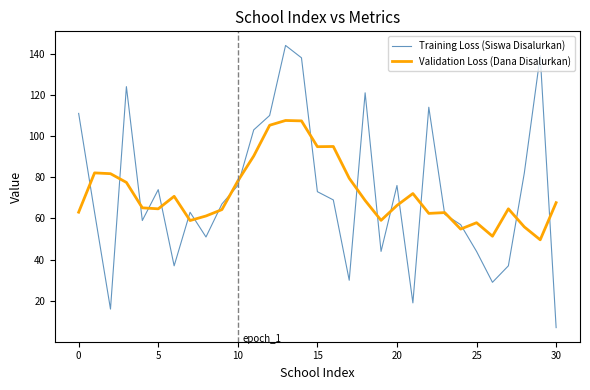

List the series in order of their peak value, highest first.

Training Loss (Siswa Disalurkan), Validation Loss (Dana Disalurkan)